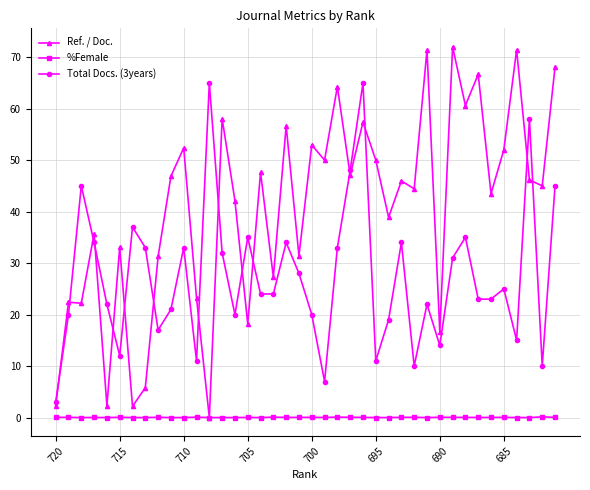

Does the chart display data point markers on the line(s)?

Yes